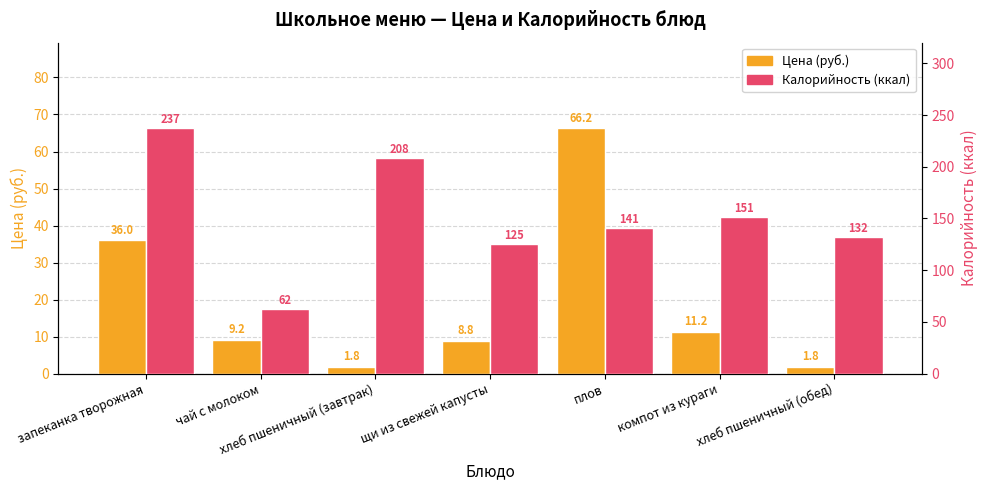

Which series has the largest total across all categories?

Калорийность (ккал)